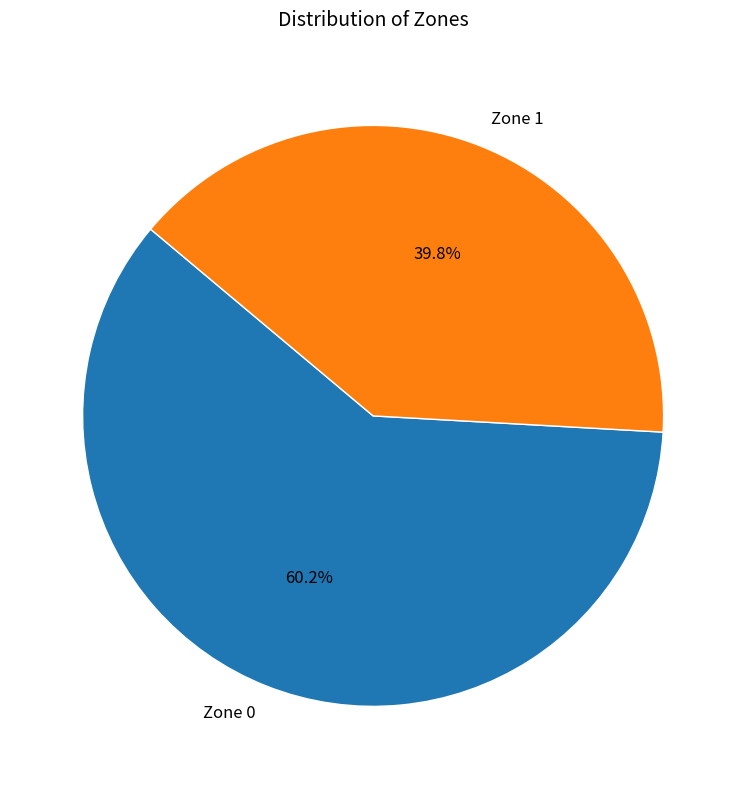

True or false: Zone 1 accounts for 29% of the total.

False